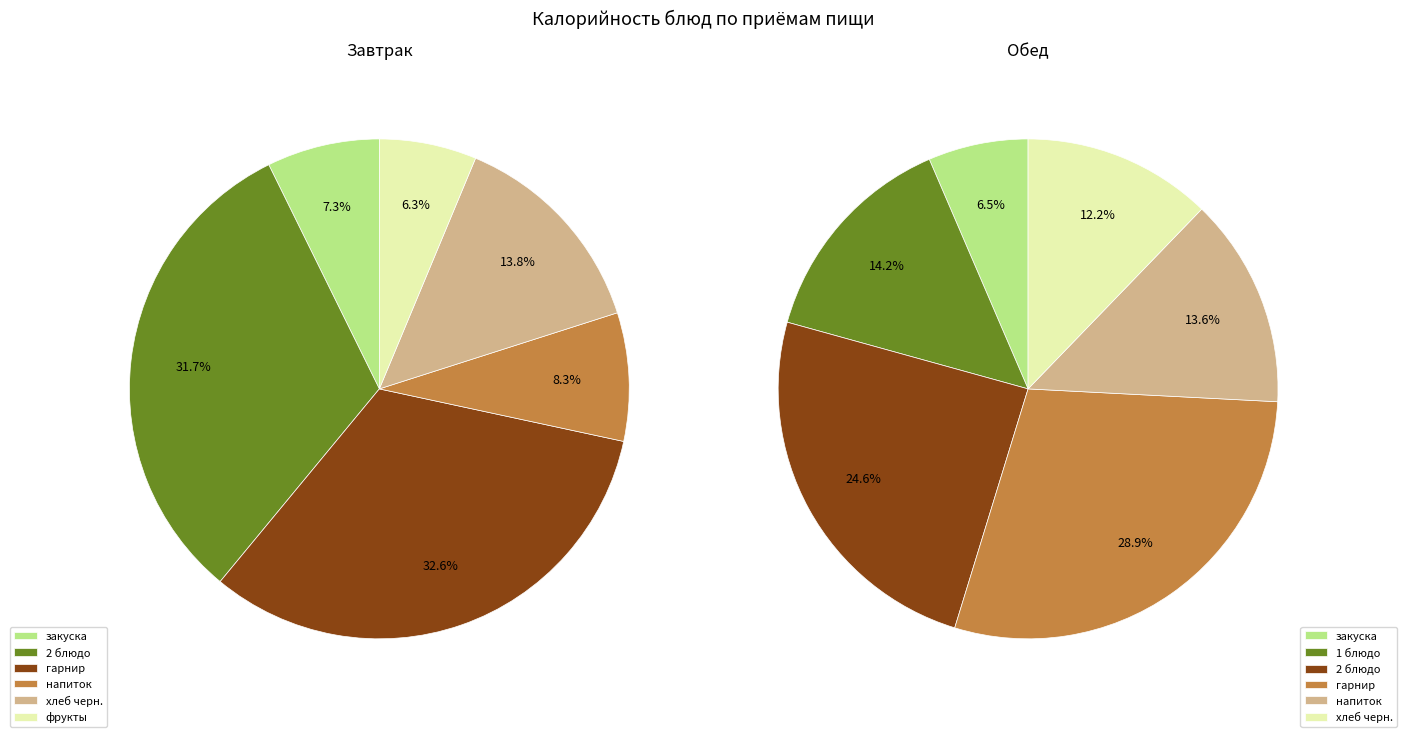

Does закуска account for over 50% of the chart?

No